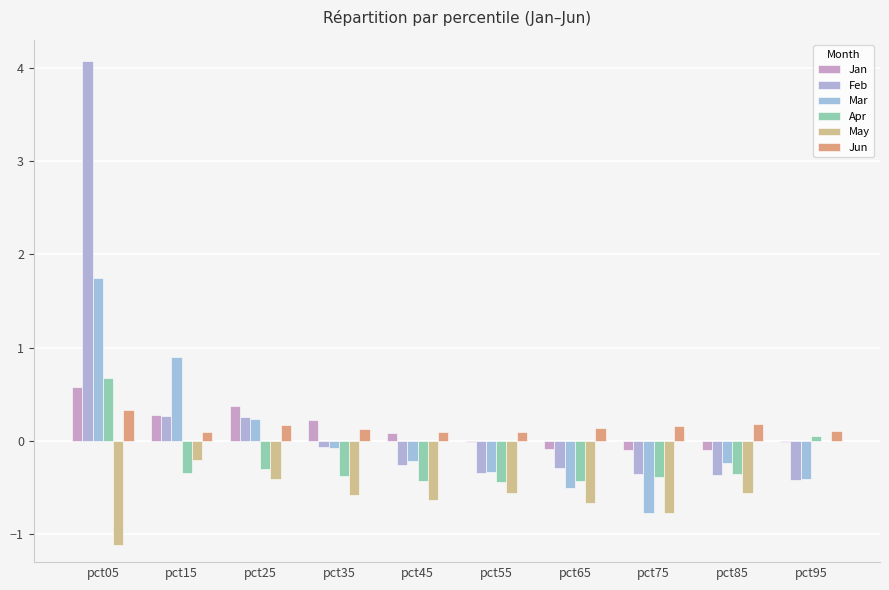

Rank the series by their maximum value, from highest to lowest.

Feb, Mar, Apr, Jan, Jun, May